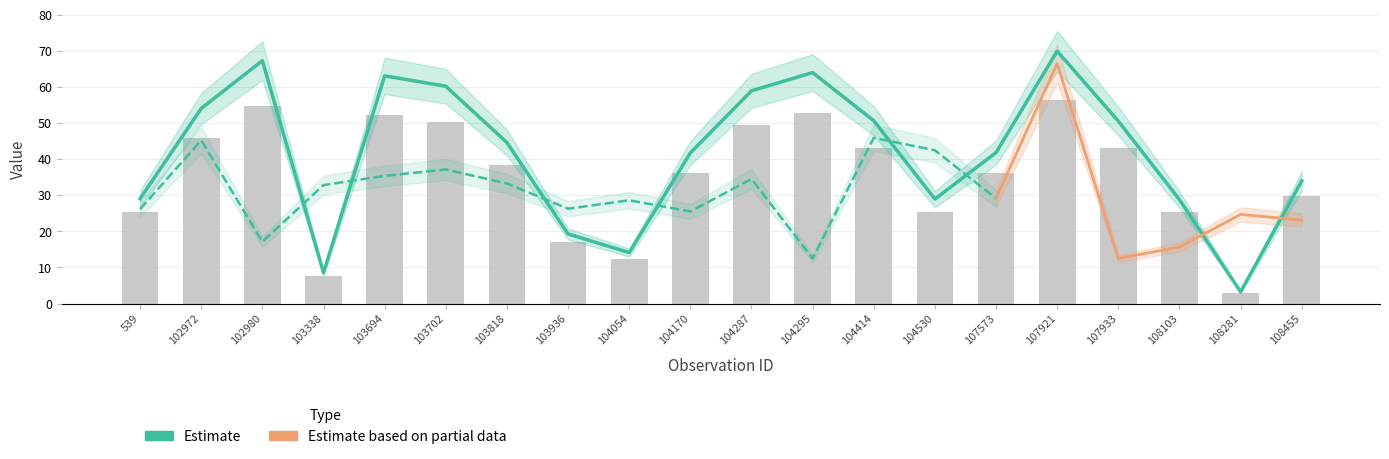

The scan_angle series shows 36.1 at 104170. True or false?

True